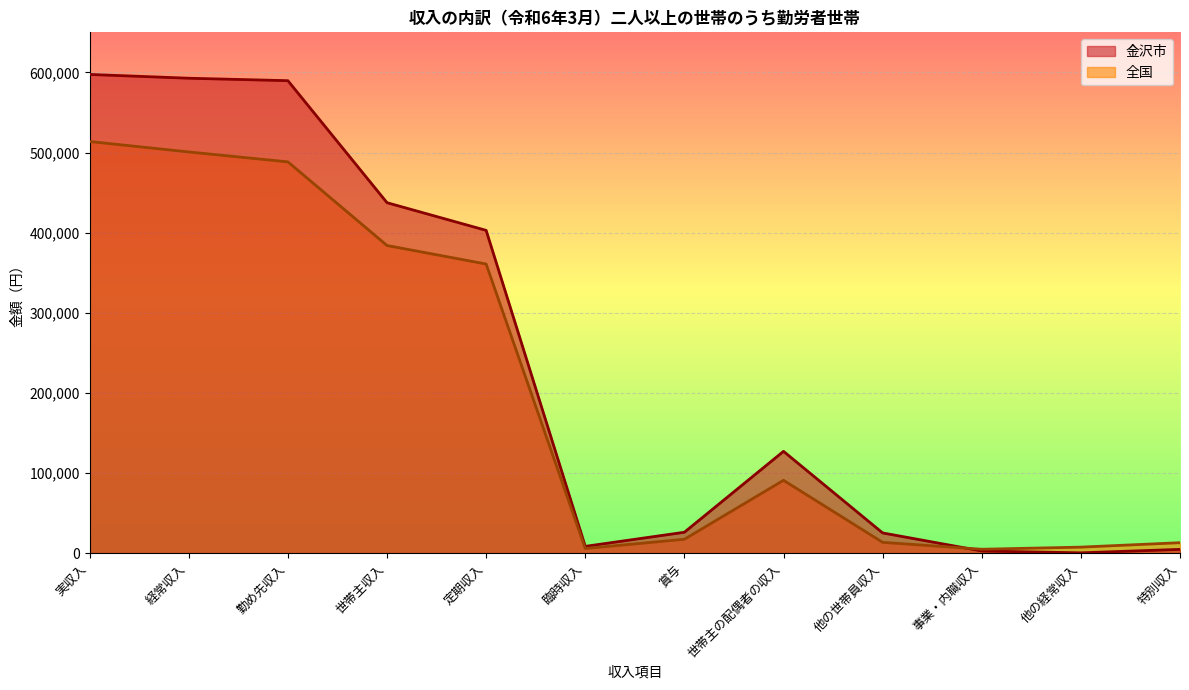

Reading left to right, extract all data points from this chart.

金沢市: 実収入=597440	経常収入=592726	勤め先収入=589653	世帯主収入=437370	定期収入=402838	臨時収入=8464	賞与=26068	世帯主の配偶者の収入=127059	他の世帯員収入=25224	事業・内職収入=2697	他の経常収入=376	特別収入=4714
全国: 実収入=513734	経常収入=500699	勤め先収入=488334	世帯主収入=383939	定期収入=360845	臨時収入=5774	賞与=17321	世帯主の配偶者の収入=90912	他の世帯員収入=13483	事業・内職収入=4856	他の経常収入=7509	特別収入=13034